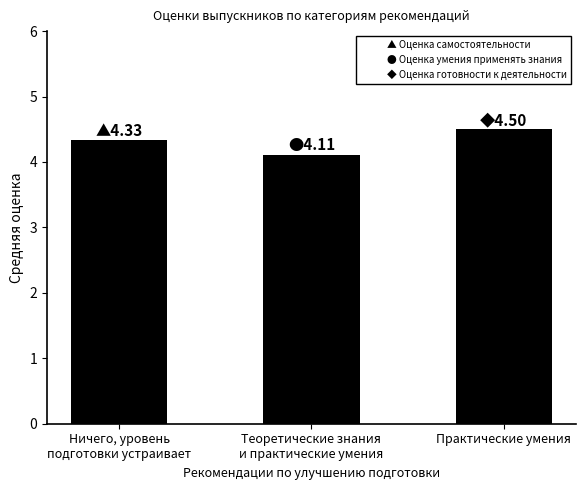

Rank the categories by value from lowest to highest.

Теоретические знания
и практические умения, Ничего, уровень
подготовки устраивает, Практические умения